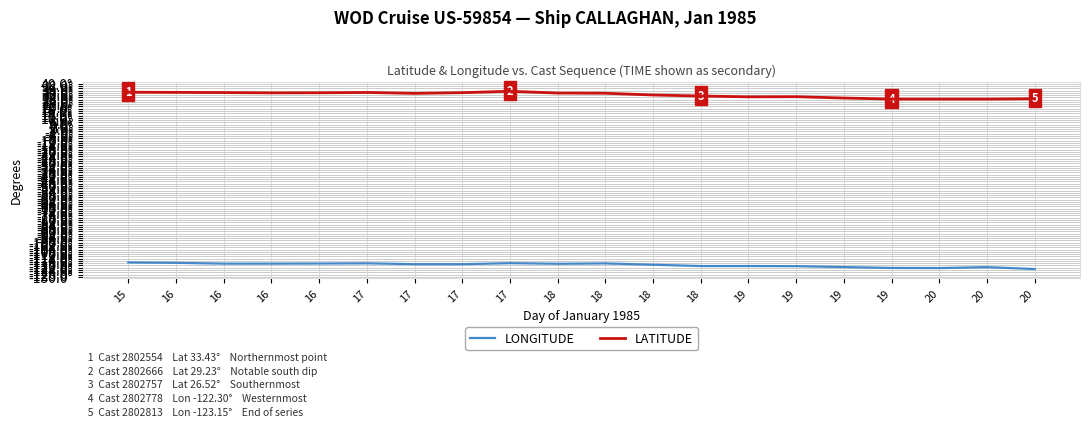

What is the spread (max minus min) of values at 19?

149.0